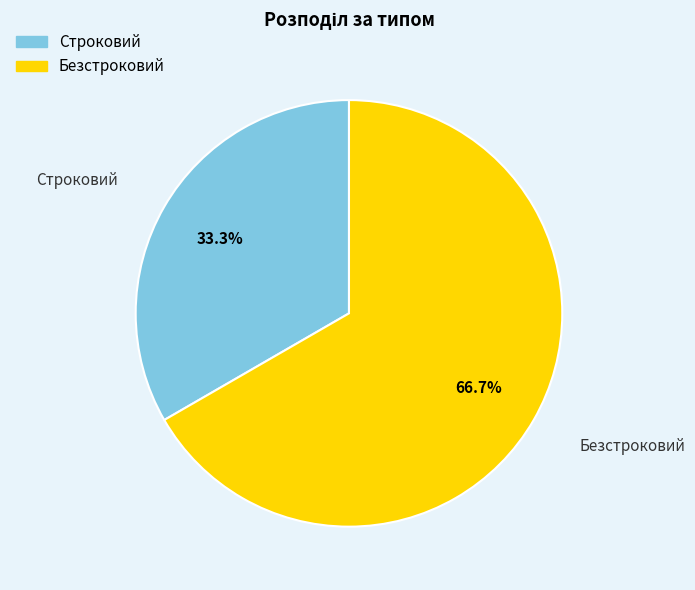

The Безстроковий slice represents 60% of the pie. True or false?

False